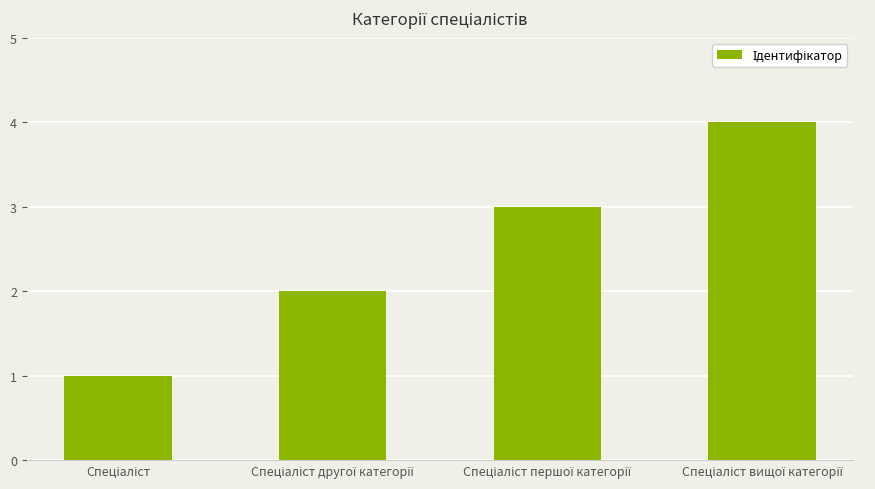

Does the chart contain any negative values?

No